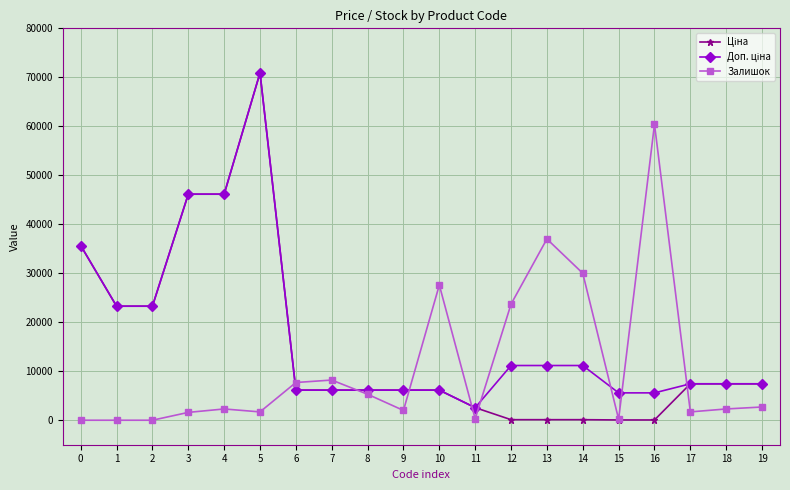

True or false: Залишок has more than 0 interior local peaks.

True